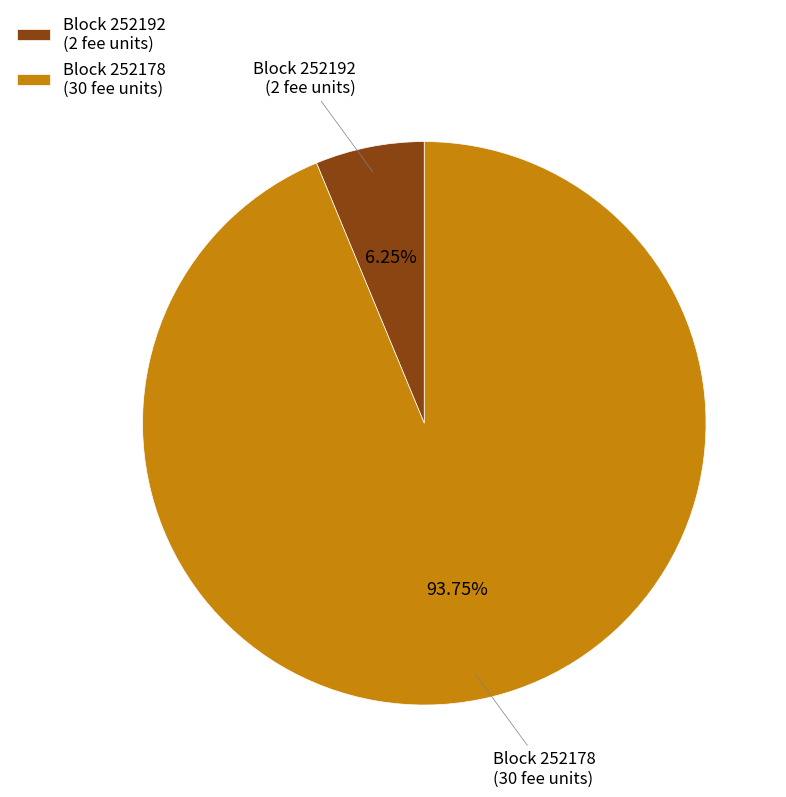

Which slice represents more than half of the pie?

Block 252178 (30 fee units)